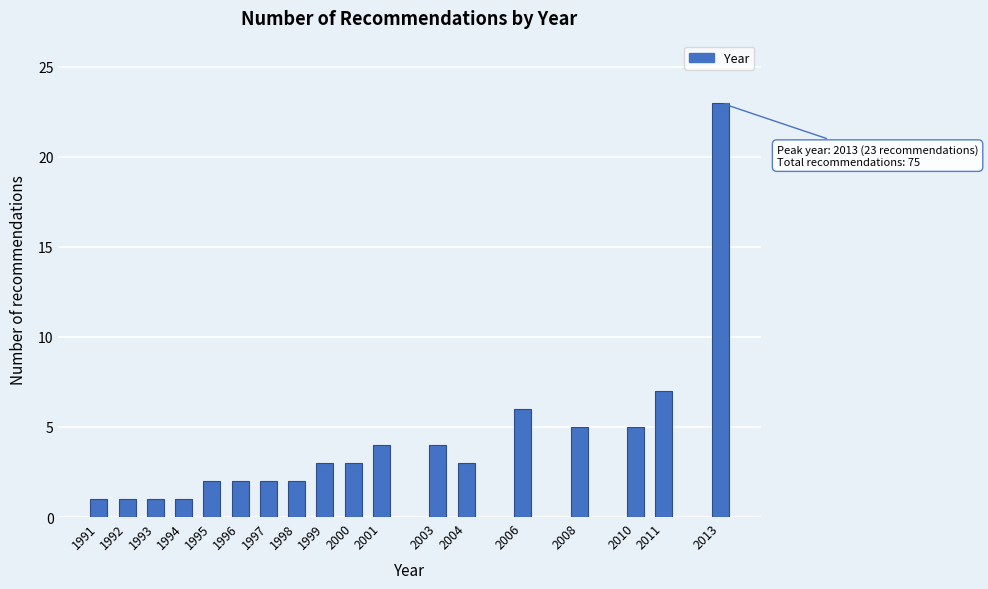

Reading left to right, what are all the values shown in this chart?

1991=1	1992=1	1993=1	1994=1	1995=2	1996=2	1997=2	1998=2	1999=3	2000=3	2001=4	2003=4	2004=3	2006=6	2008=5	2010=5	2011=7	2013=23